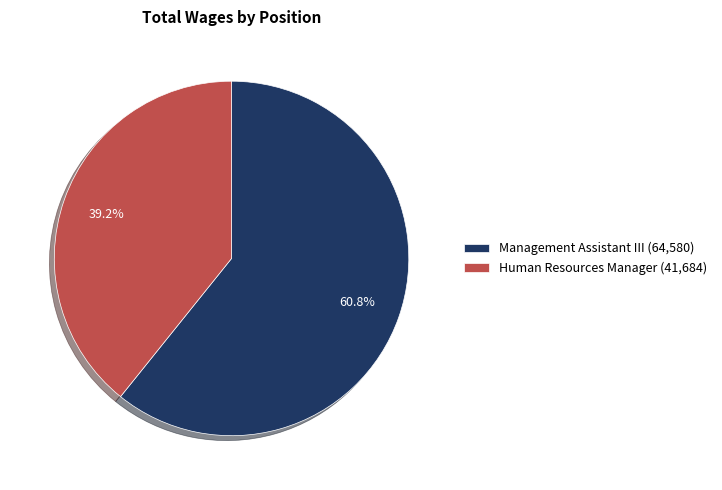

How much of the chart is everything except Management Assistant III?

39.2%